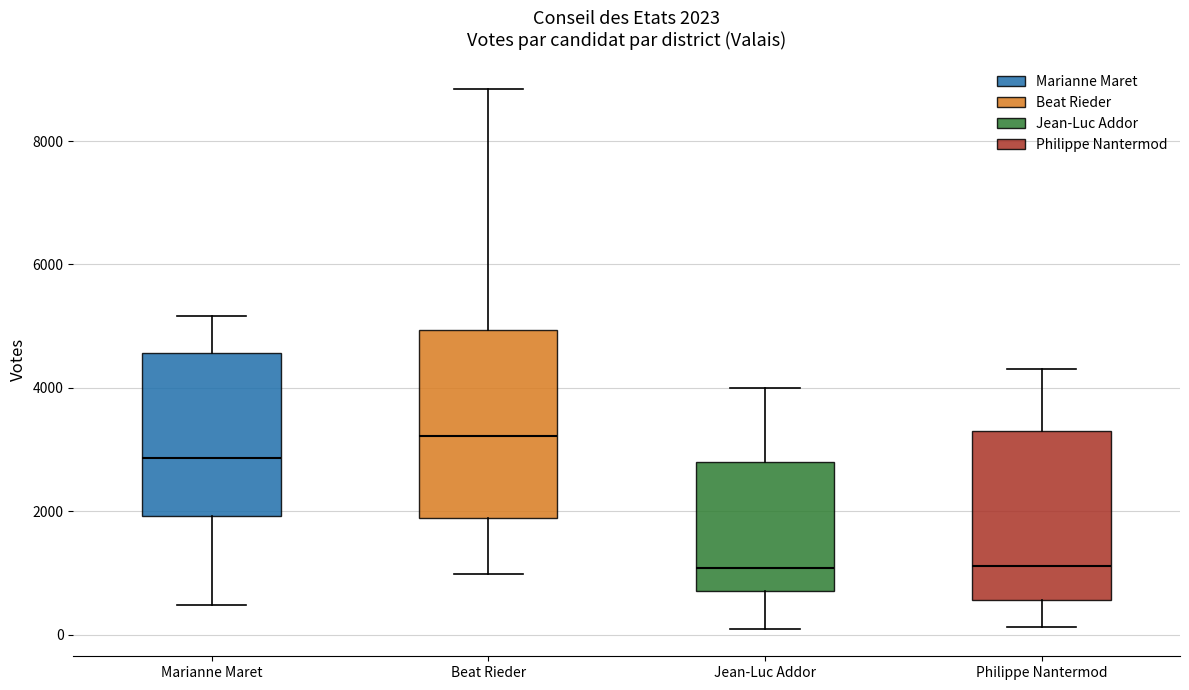

Which box is the tallest, from its lower edge to its upper edge?

Beat Rieder